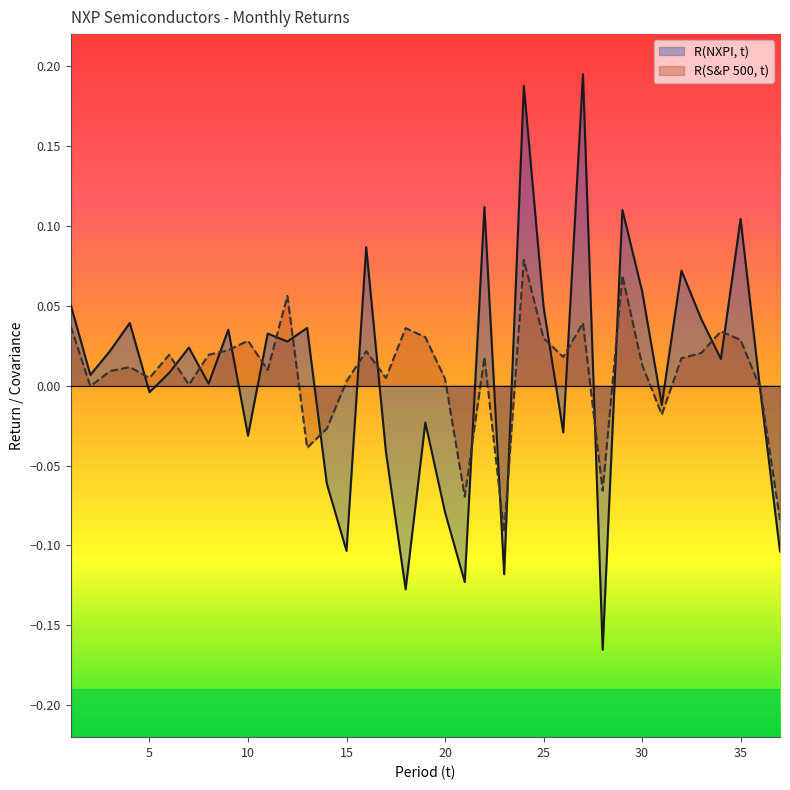

Reading right to left, what are all the values shown in this chart?

R(NXPI, t): -0.1	-0.0	0.1	0.0	0.0	0.1	-0.0	0.1	0.1	-0.2	0.2	-0.0	0.0	0.2	-0.1	0.1	-0.1	-0.1	-0.0	-0.1	-0.0	0.1	-0.1	-0.1	0.0	0.0	0.0	-0.0	0.0	0.0	0.0	0.0	-0.0	0.0	0.0	0.0	0.1
R(S&P 500, t): -0.1	-0.0	0.0	0.0	0.0	0.0	-0.0	0.0	0.1	-0.1	0.0	0.0	0.0	0.1	-0.1	0.0	-0.1	0.0	0.0	0.0	0.0	0.0	0.0	-0.0	-0.0	0.1	0.0	0.0	0.0	0.0	0.0	0.0	0.0	0.0	0.0	-0.0	0.0